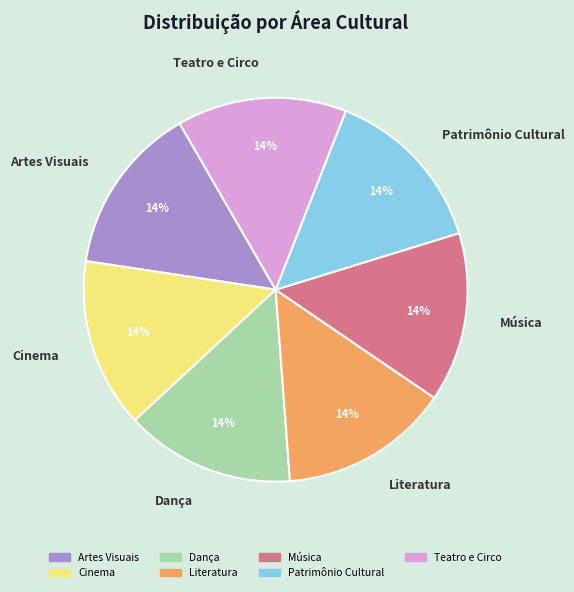

How many segments does this pie chart have?

7